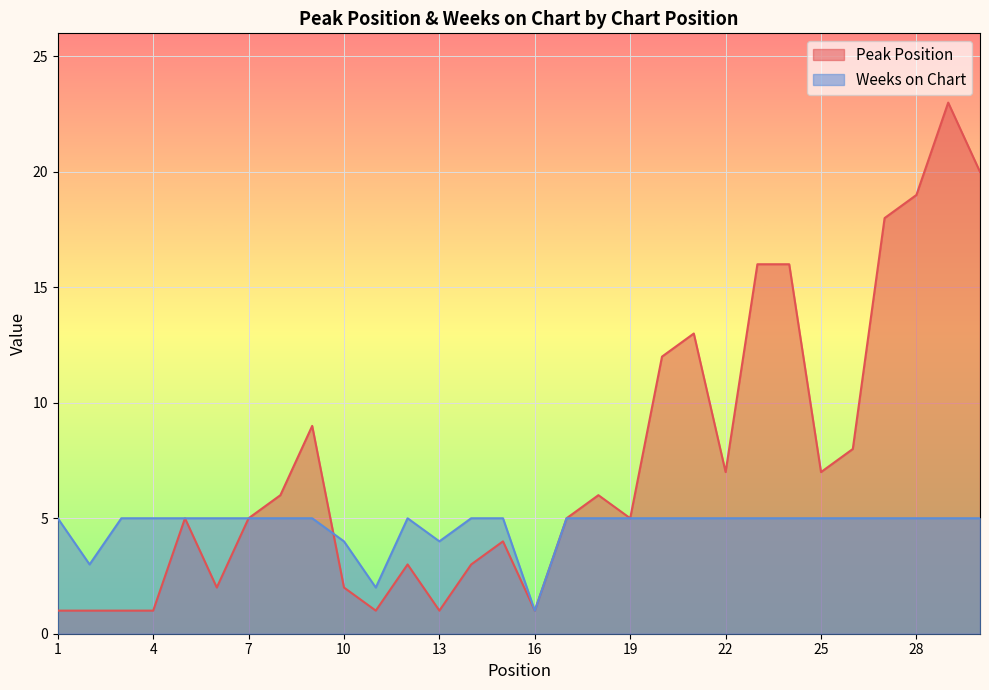

Where is Weeks on Chart nearest to the value 3?

2